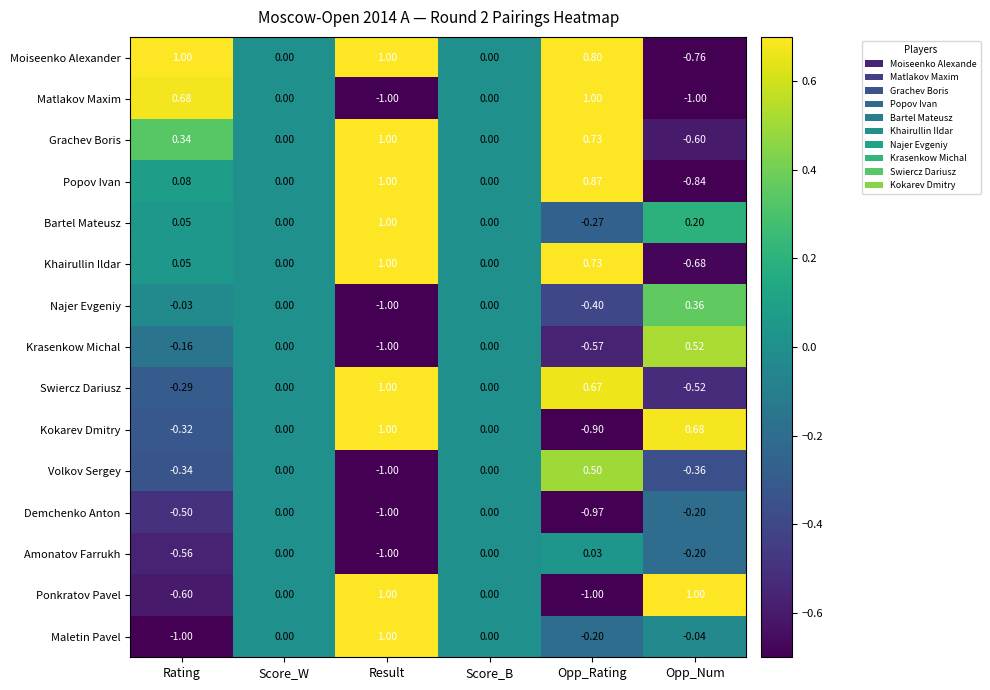

Which category has the highest value in the Grachev Boris series?

Result